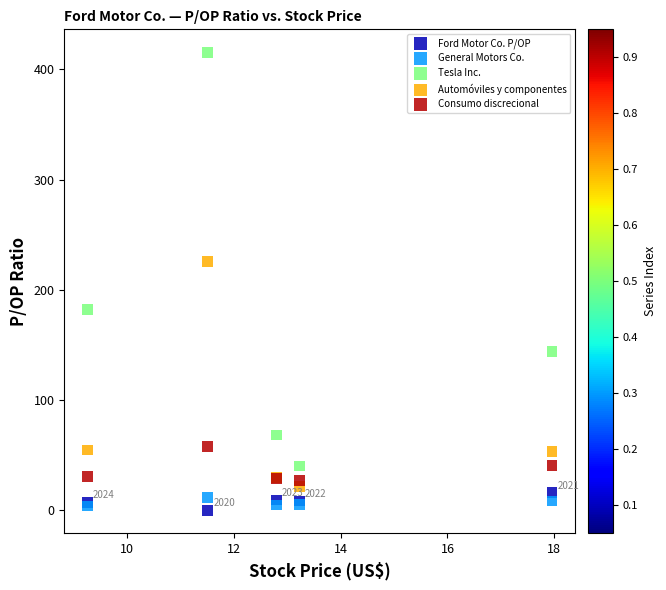

Which series reaches the maximum Y coordinate?

Tesla Inc.